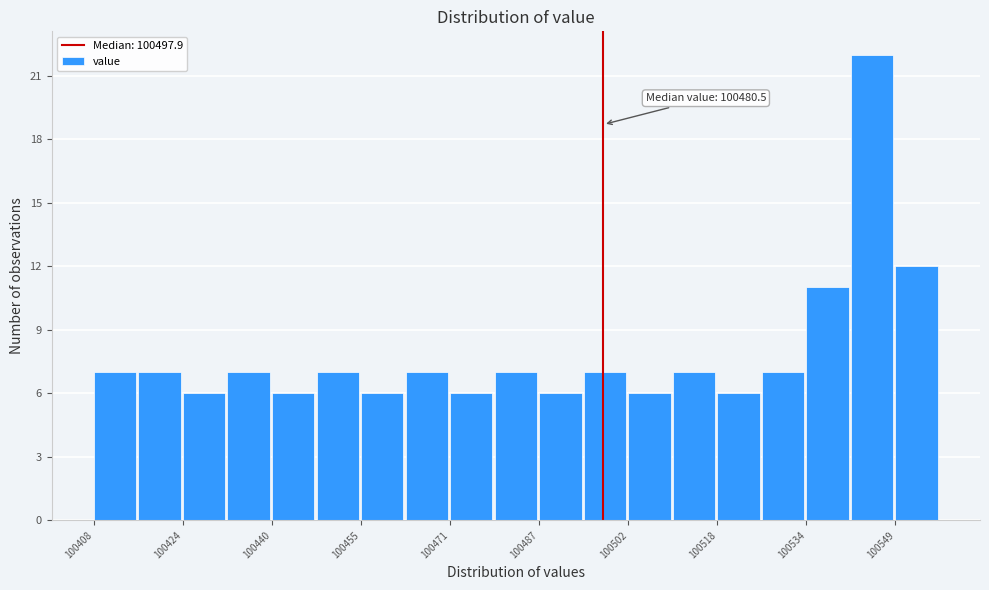

Read against the x-axis, roughly where is the centre of the tallest bar?

100546